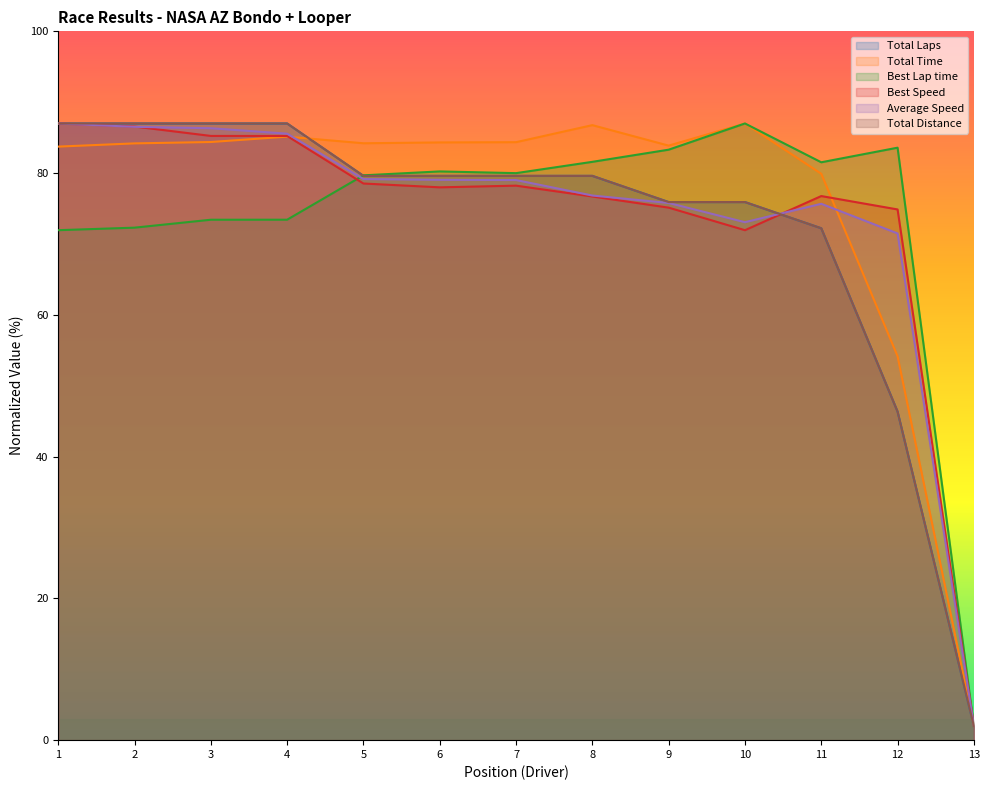

True or false: Total Time and Total Laps cross at least once.

True